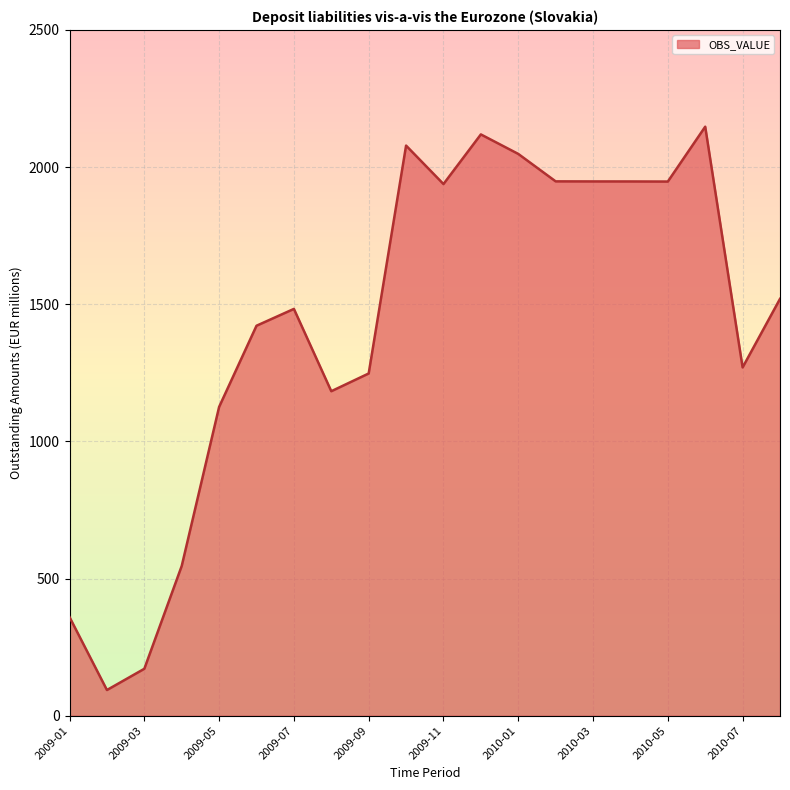

What is the greatest value displayed?

2147.3